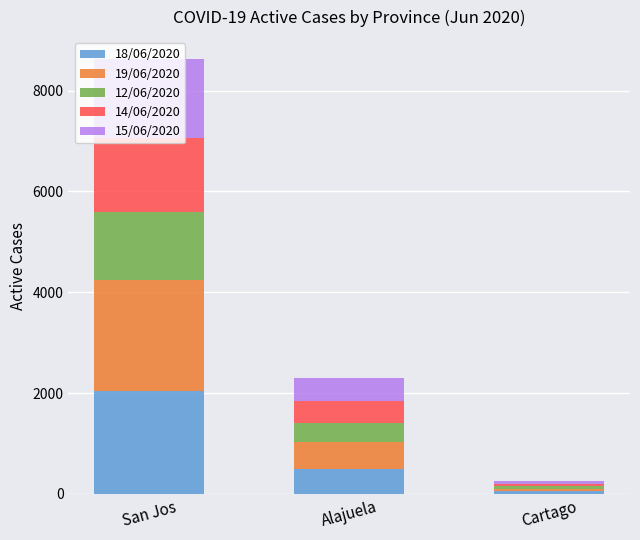

Where is 18/06/2020 nearest to the value 1051?

Alajuela